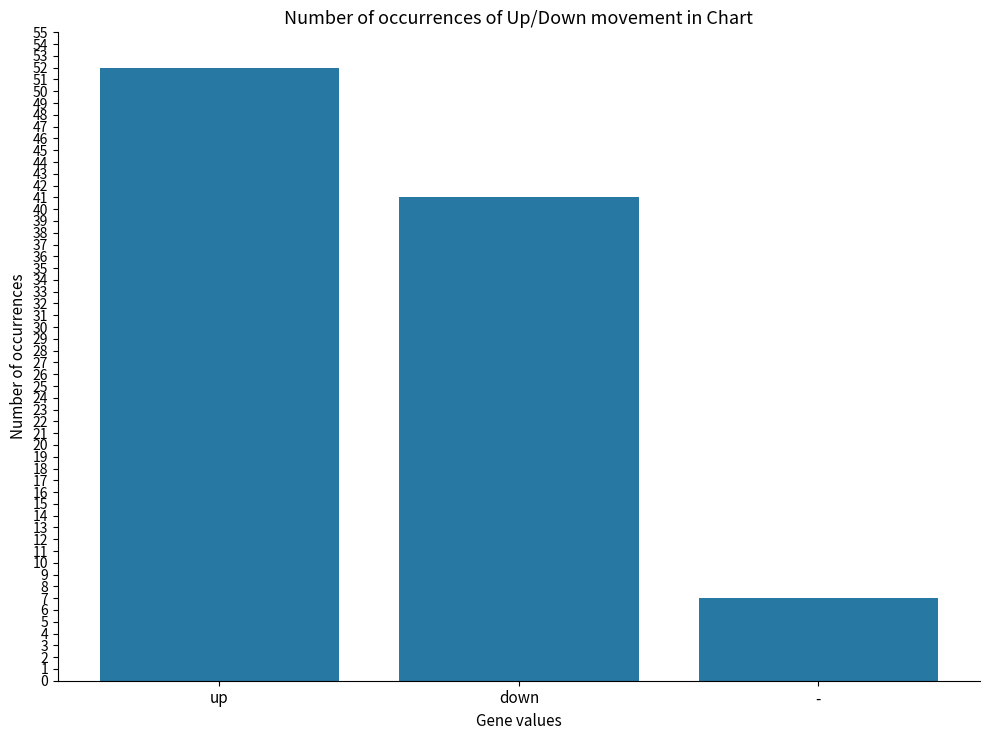

Rank the categories by value from highest to lowest.

up, down, -